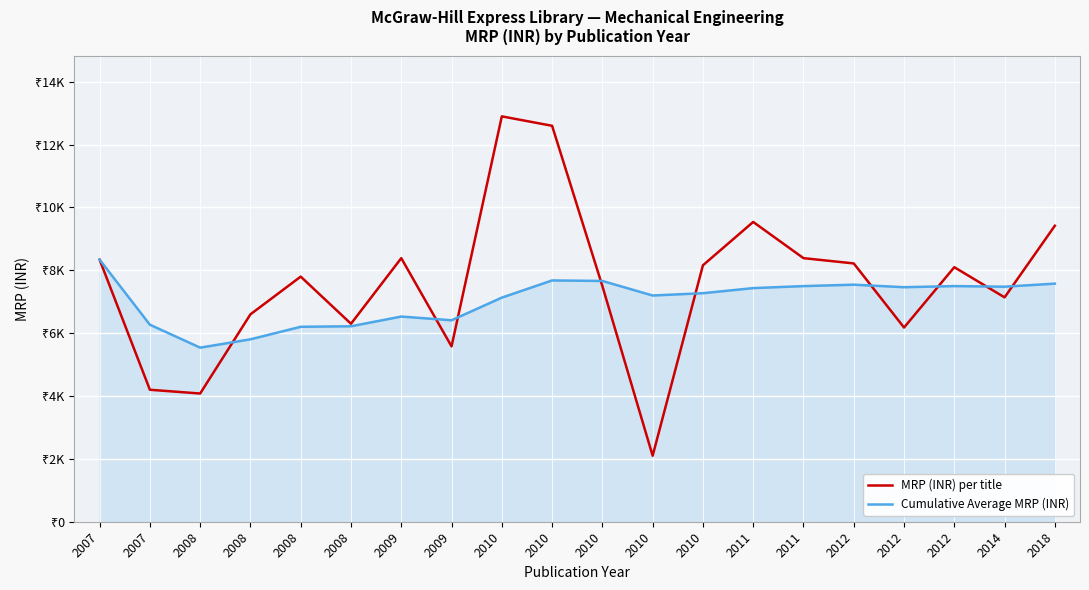

What is the greatest value displayed?

12900.0